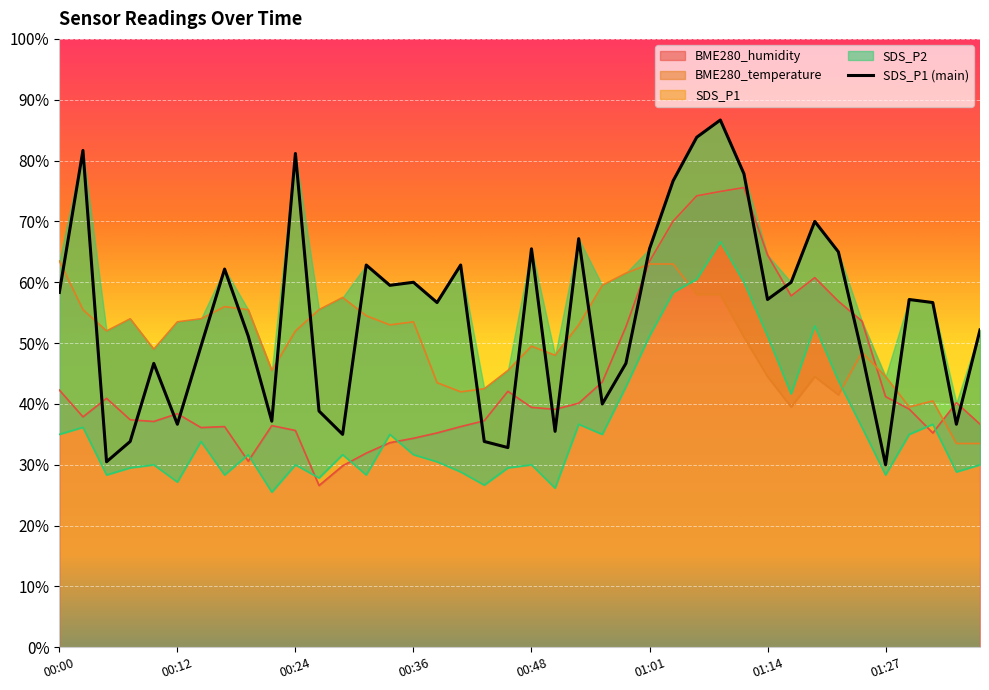

How many interior local valleys does the BME280_temperature series have?

9